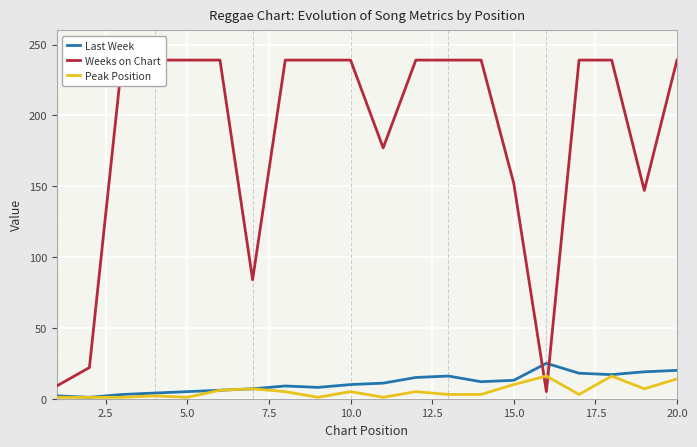

What is the highest value of the Last Week series?

25